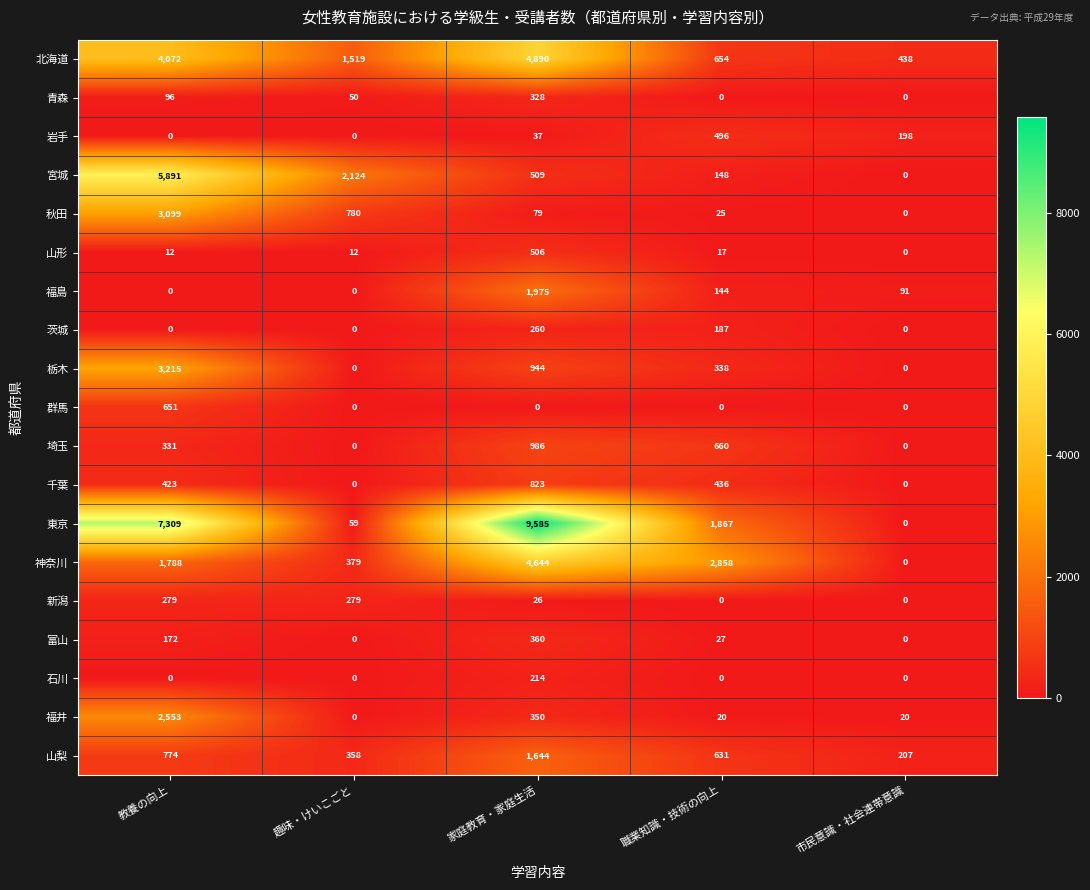

How many distinct data groups are displayed?

19